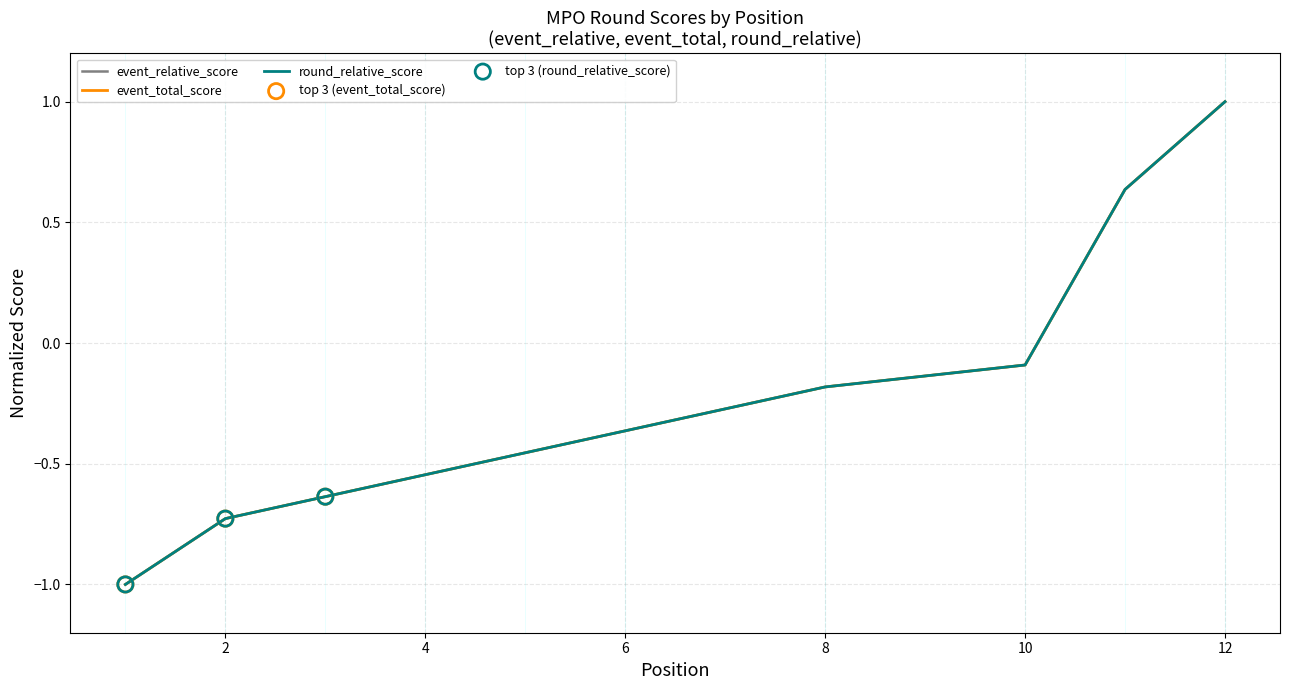

Which series contains the highest Y value?

event_relative_score